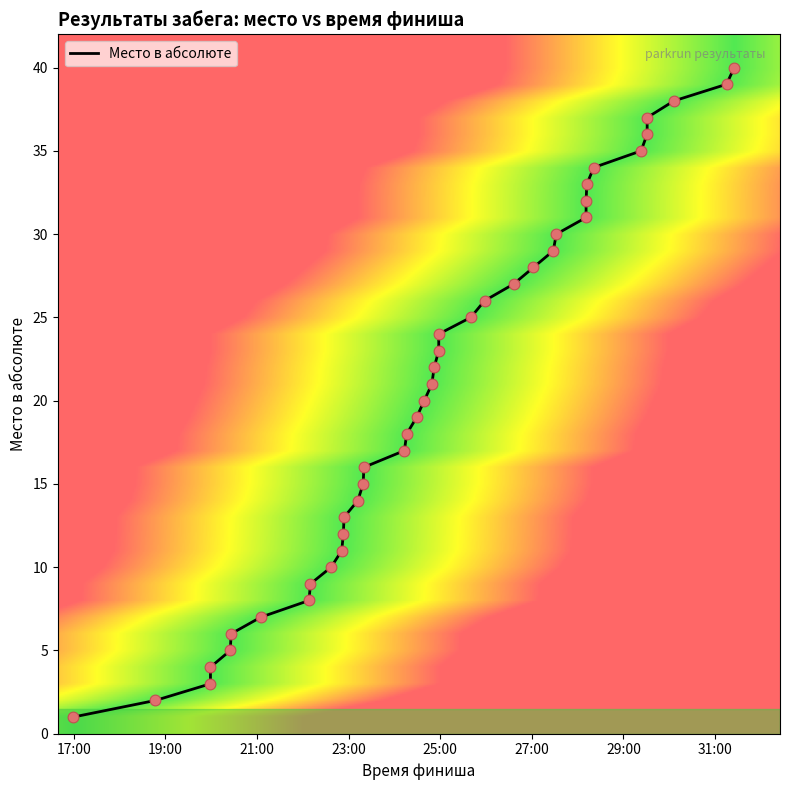

What is the change in value from 00:22:08 to 00:22:54?

+5